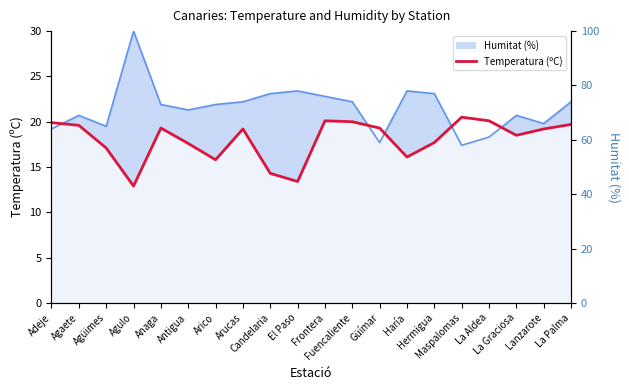

Is it true that the value at La Palma is 19.7?

True